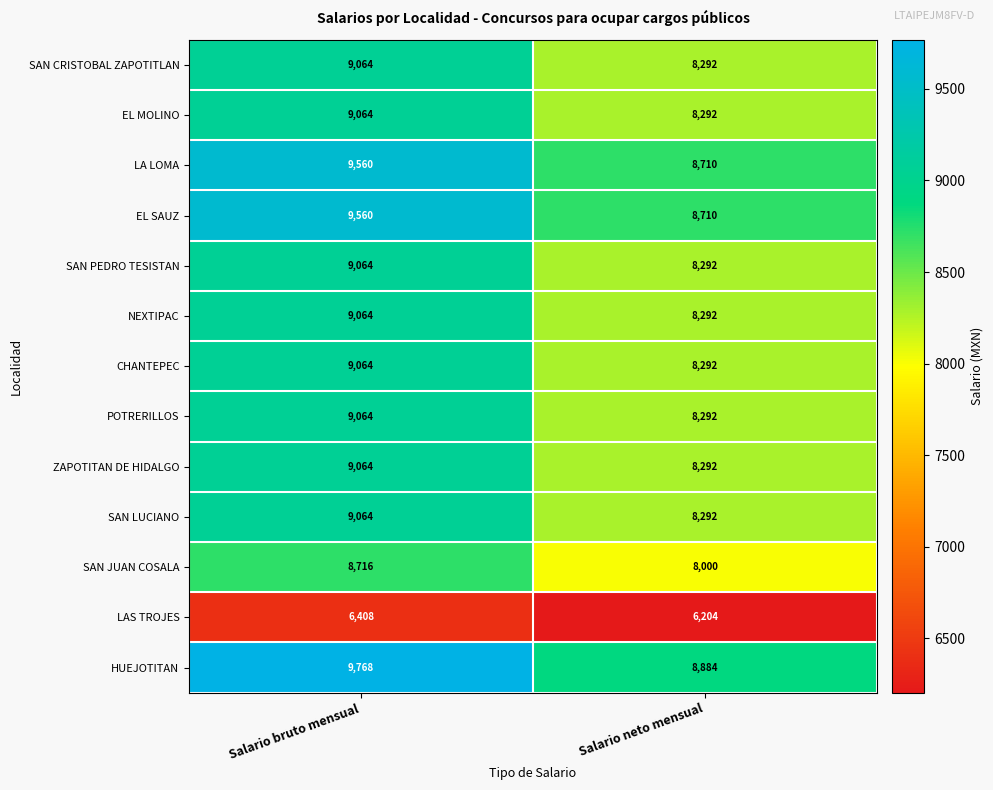

The POTRERILLOS series shows 14792 at Salario neto mensual. True or false?

False